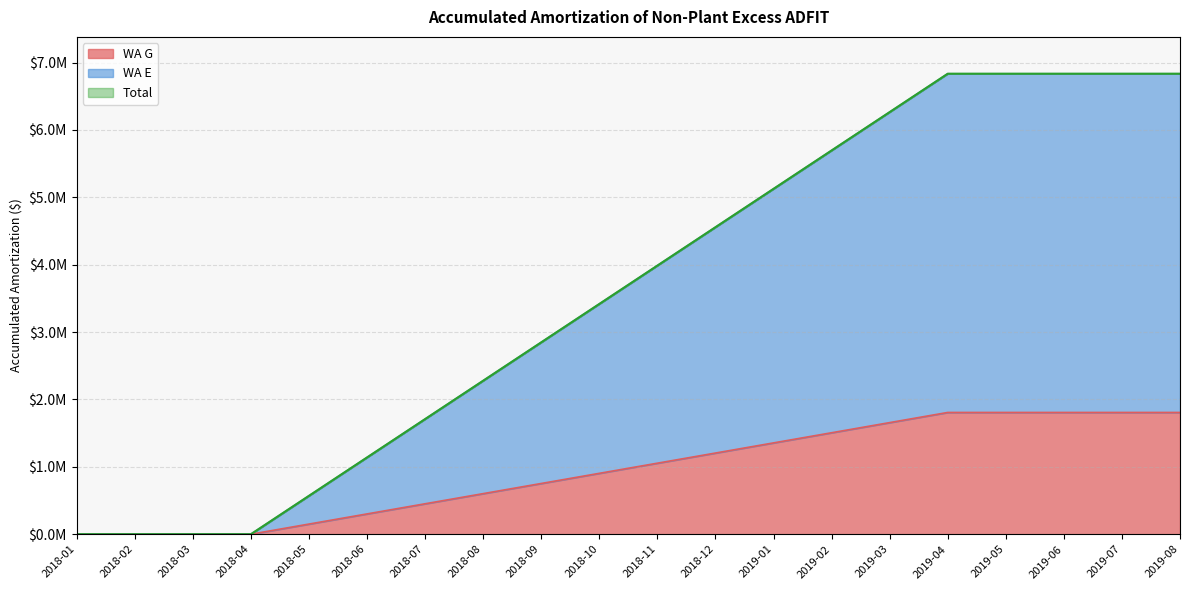

Between 2019-02 and 2018-07, which is larger?

2019-02